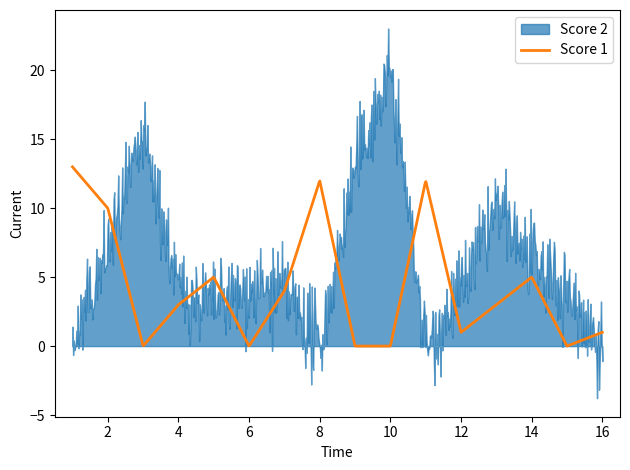

In Score 1, how many points are lower than both neighbors (excluding endpoints)?

4